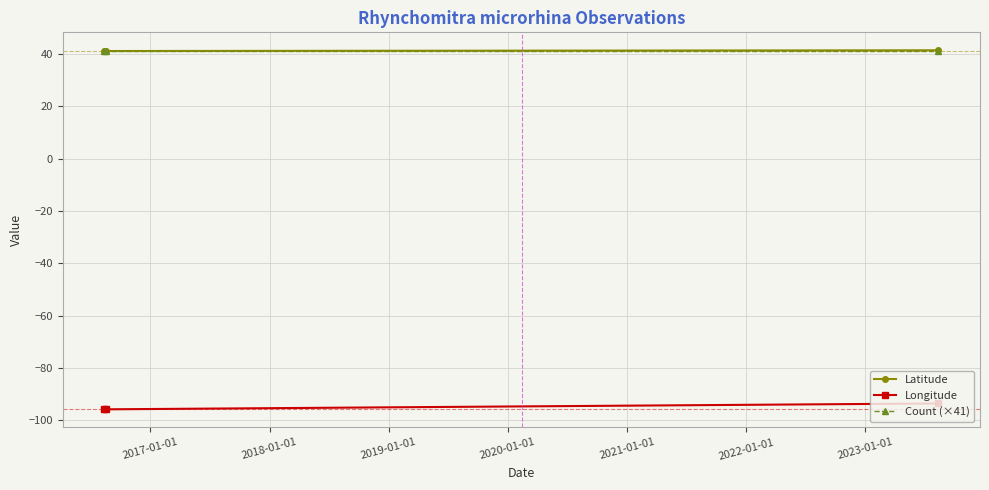

Reading left to right, list all the values displayed in this chart.

Latitude: 41.2	41.2	41.4
Longitude: -95.8	-95.8	-93.6
Count (×41): 41.0	41.0	41.0